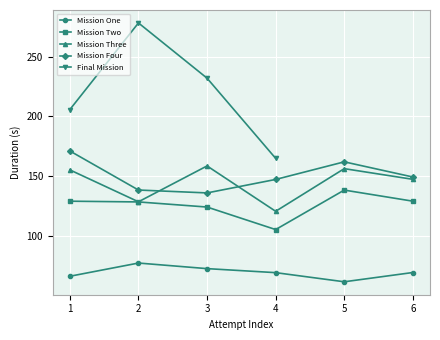

What is the value of the Mission Two point at the 4th from the left?

105.0